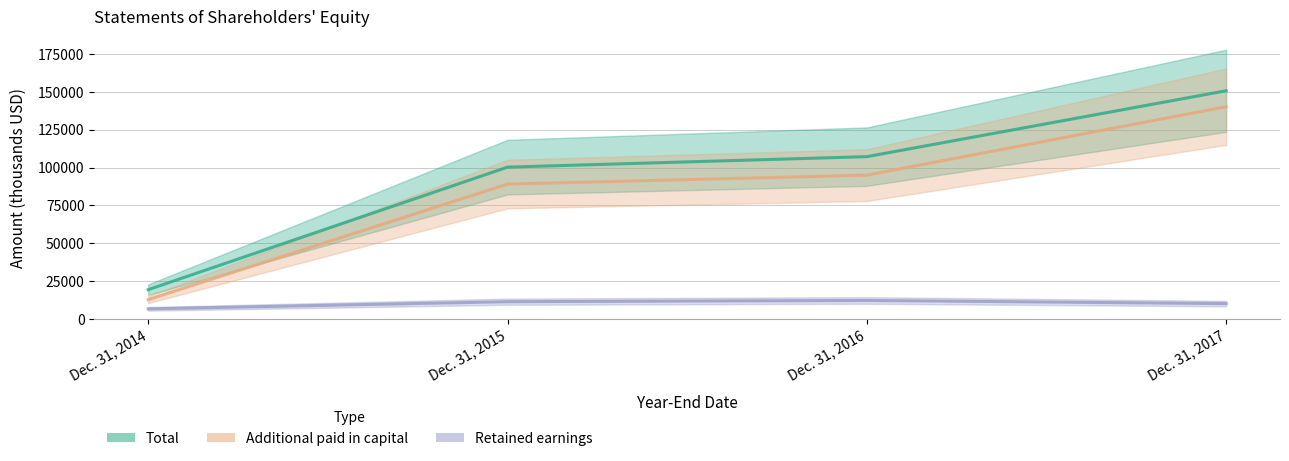

True or false: Total and Additional paid in capital intersect in this chart.

False